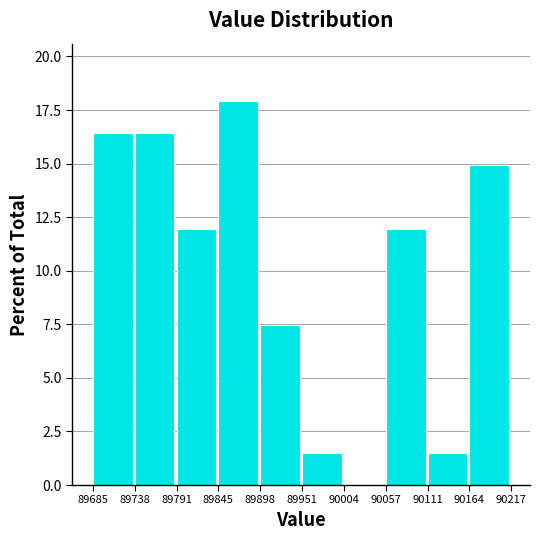

Reading left to right, transcribe this chart: for each bar, give the range it covers on the x-axis and its height. The values are not printed on the chart, so give them approximately, as read against the axis.

89685 to 89738: 16.5
89738 to 89791: 16.5
89791 to 89845: 12.0
89845 to 89898: 18.0
89898 to 89951: 7.5
89951 to 90004: 1.5
90004 to 90057: 0
90057 to 90111: 12.0
90111 to 90164: 1.5
90164 to 90217: 15.0